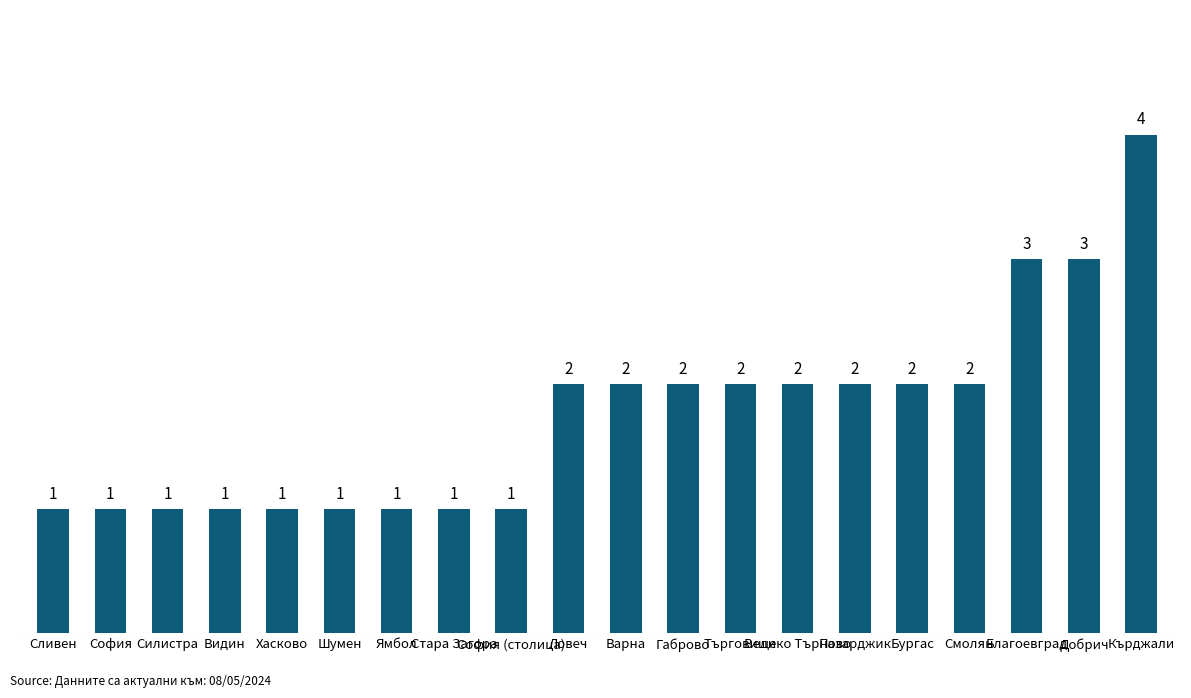

What is the value of the 14th bar from the left?

2